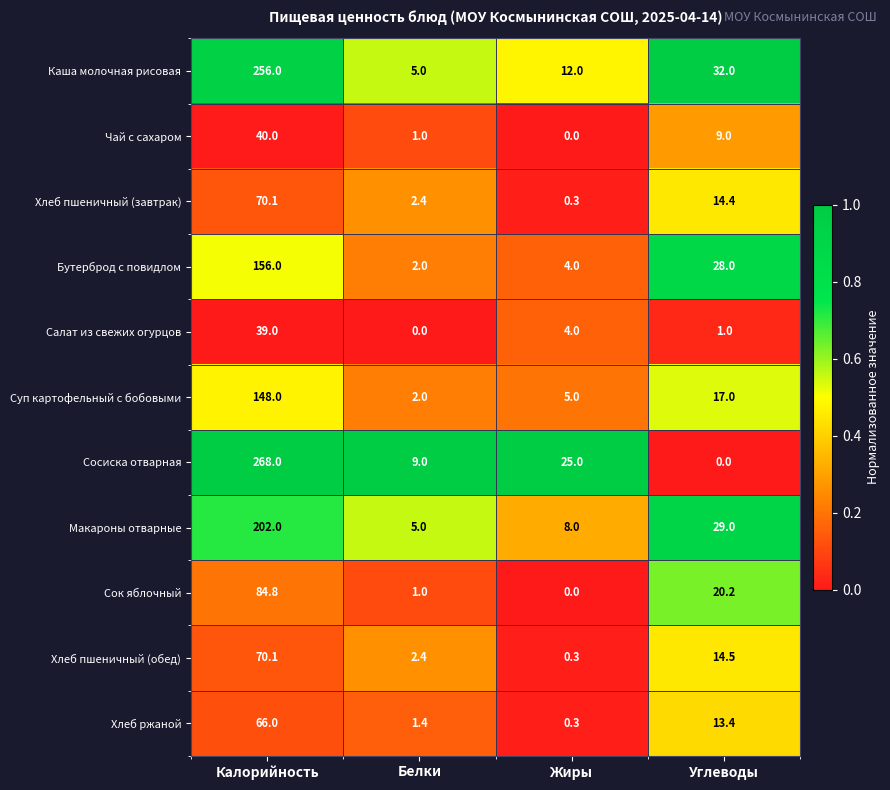

What is the maximum value for Салат из свежих огурцов?

39.0